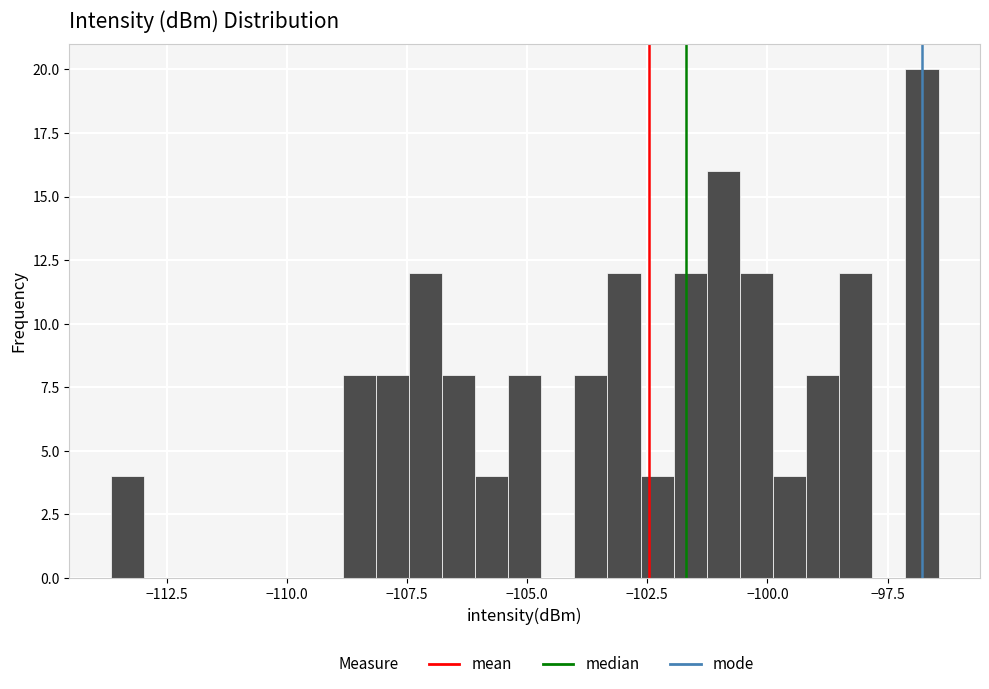

Read against the x-axis, roughly where is the centre of the tallest bar?

-97.0